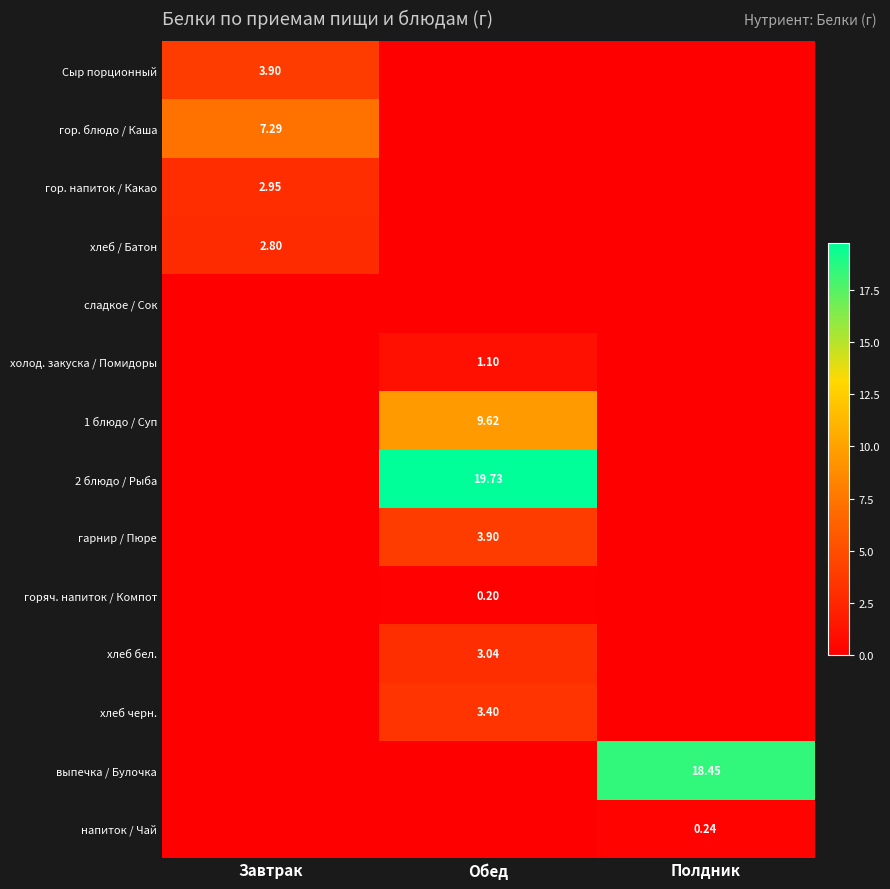

Which series has the largest total across all categories?

2 блюдо / Рыба